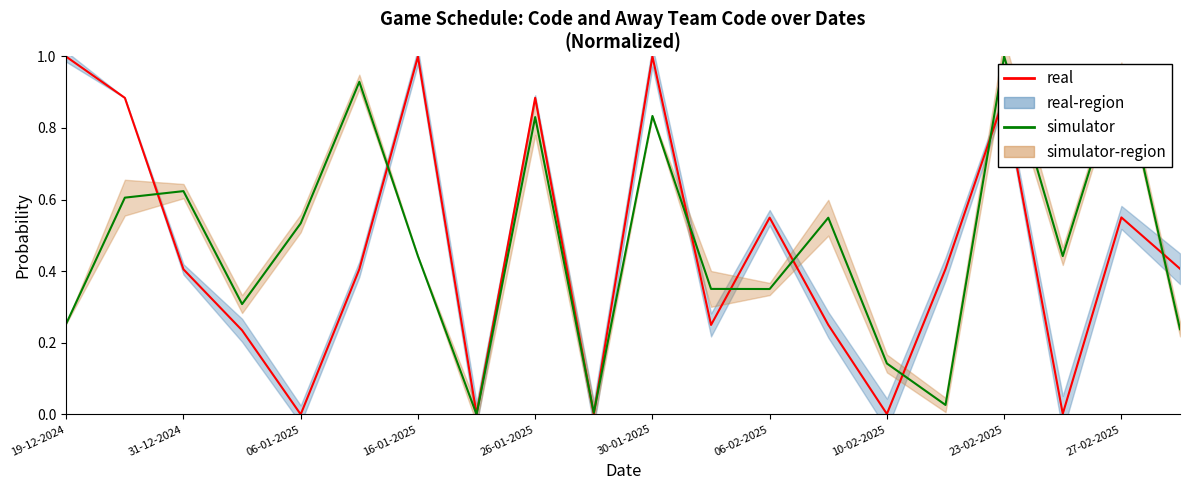

Reading left to right, list all the values displayed in this chart.

real: 1.0	0.9	0.4	0.2	0.0	0.4	1.0	0.0	0.9	0.0	1.0	0.2	0.5	0.3	0.0	0.4	0.9	0.0	0.6	0.4
simulator: 0.3	0.6	0.6	0.3	0.5	0.9	0.4	0.0	0.8	0.0	0.8	0.4	0.4	0.5	0.1	0.0	1.0	0.4	1.0	0.2